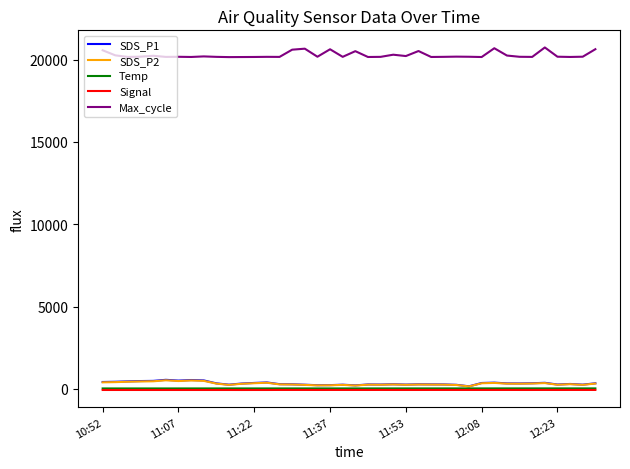

Is this an area chart (filled region under the line)?

No